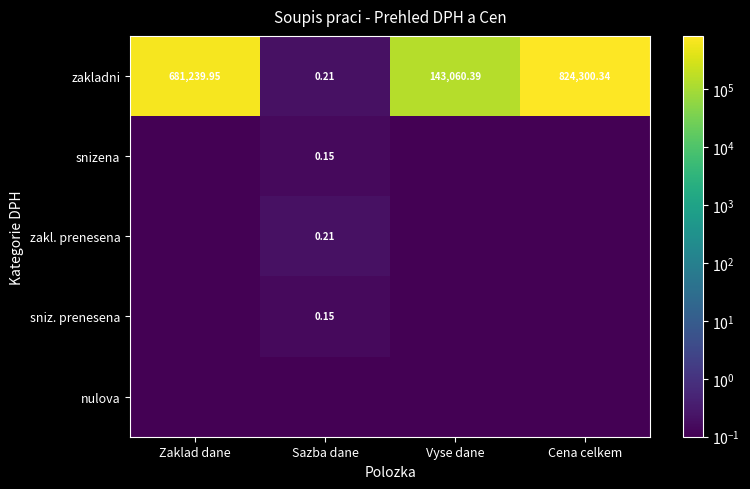

What is the sum of the snizena values at Cena celkem and Sazba dane?

0.2